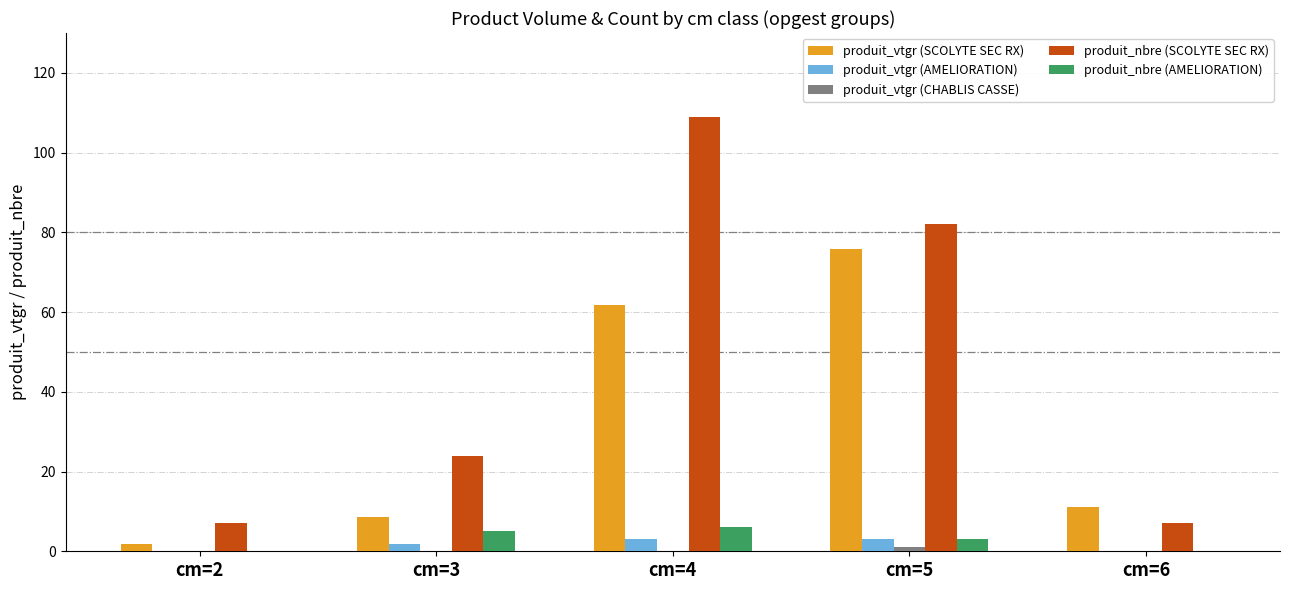

At which category is the sum across all series the highest?

cm=4